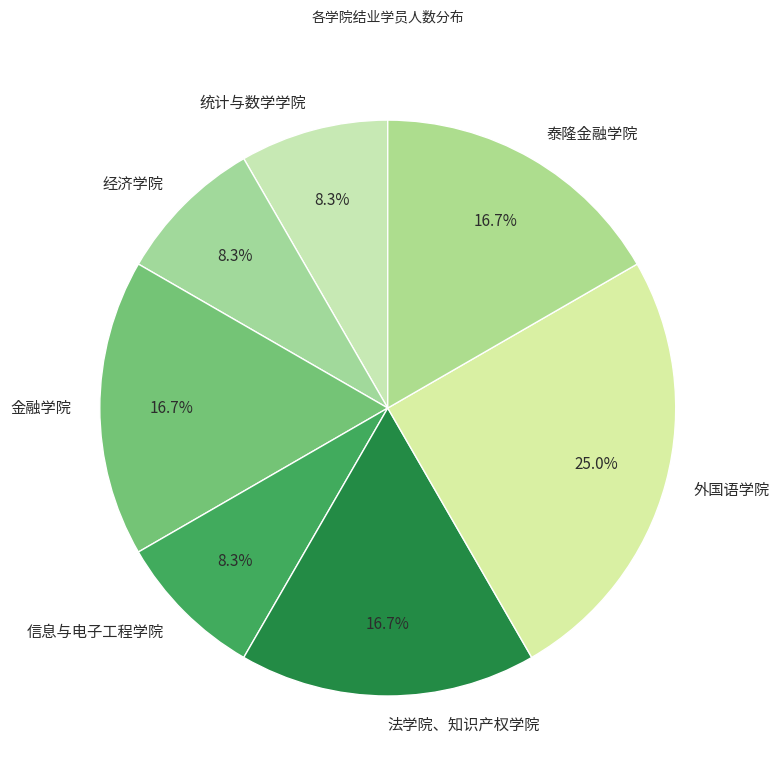

To the nearest percent, what percentage of the pie is 经济学院?

8%